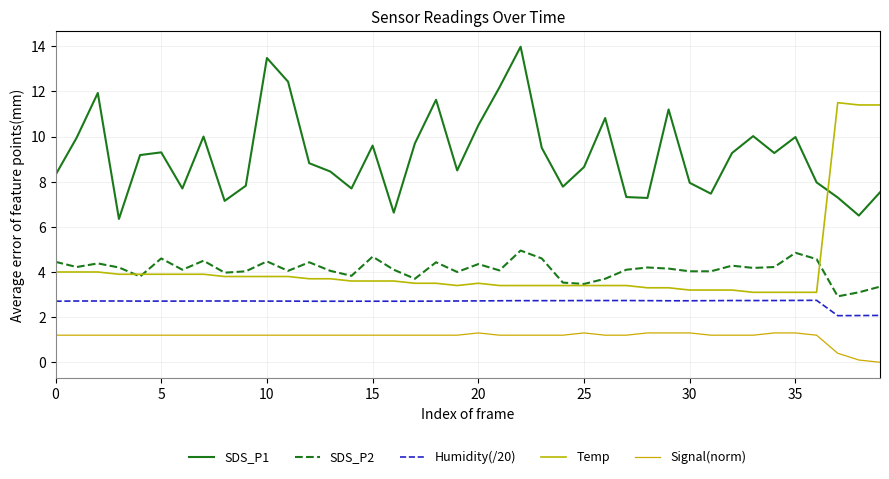

What is the average value of the SDS_P1 series?

9.2